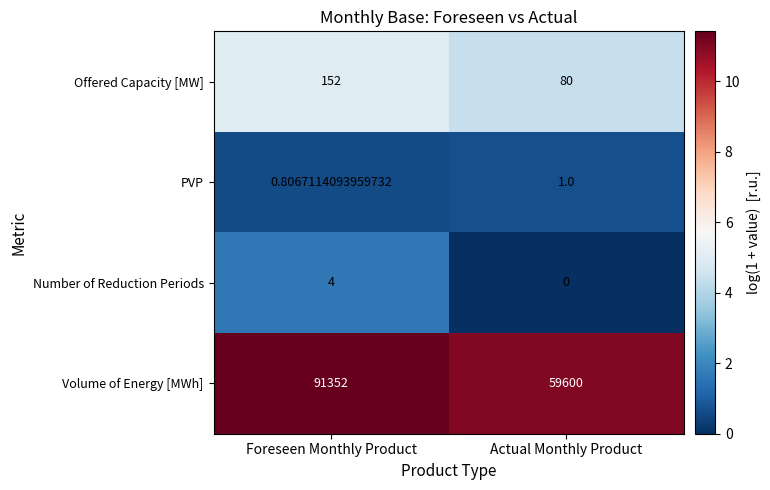

Which series changed the most between Foreseen Monthly Product and Actual Monthly Product?

Volume of Energy [MWh]